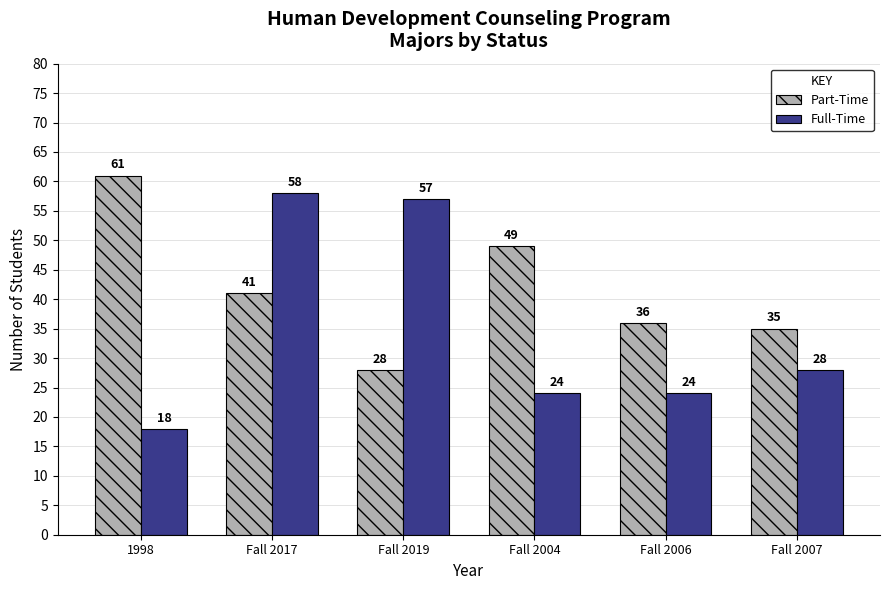

Are the bars horizontal?

No